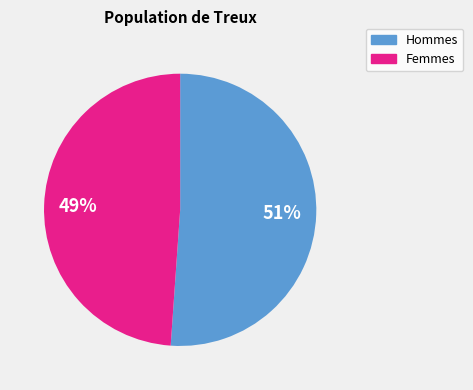

Does any single category account for the majority?

Yes